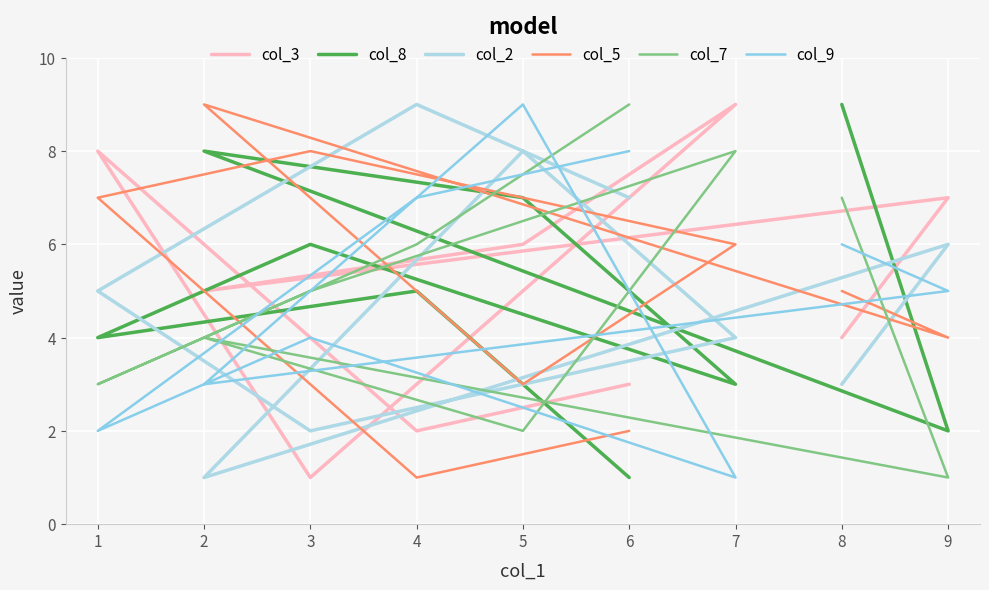

Count the col_2 values in the range 3 to 7.

5